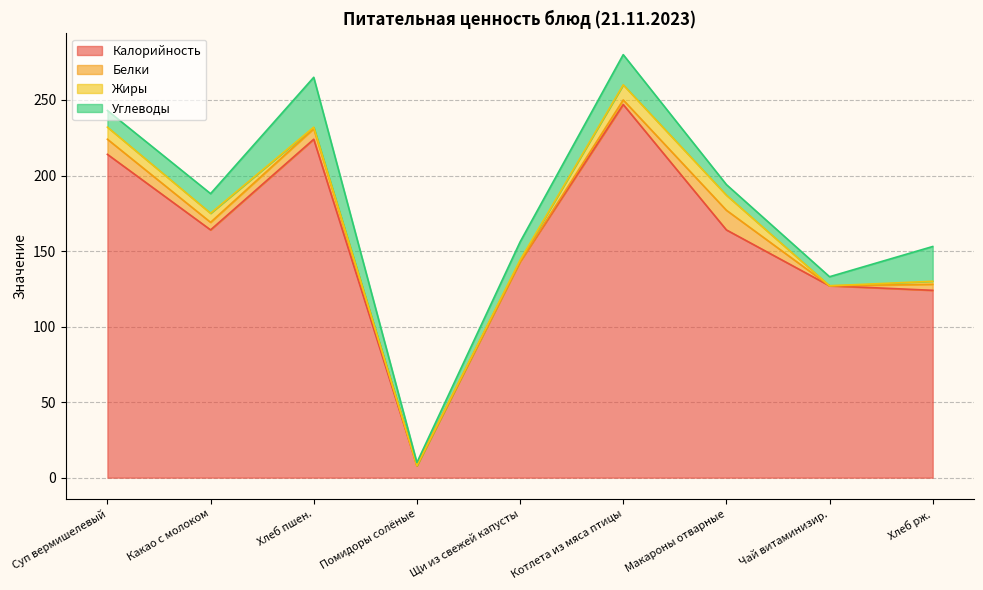

What is the label of the 8th point from the right?

Какао с молоком